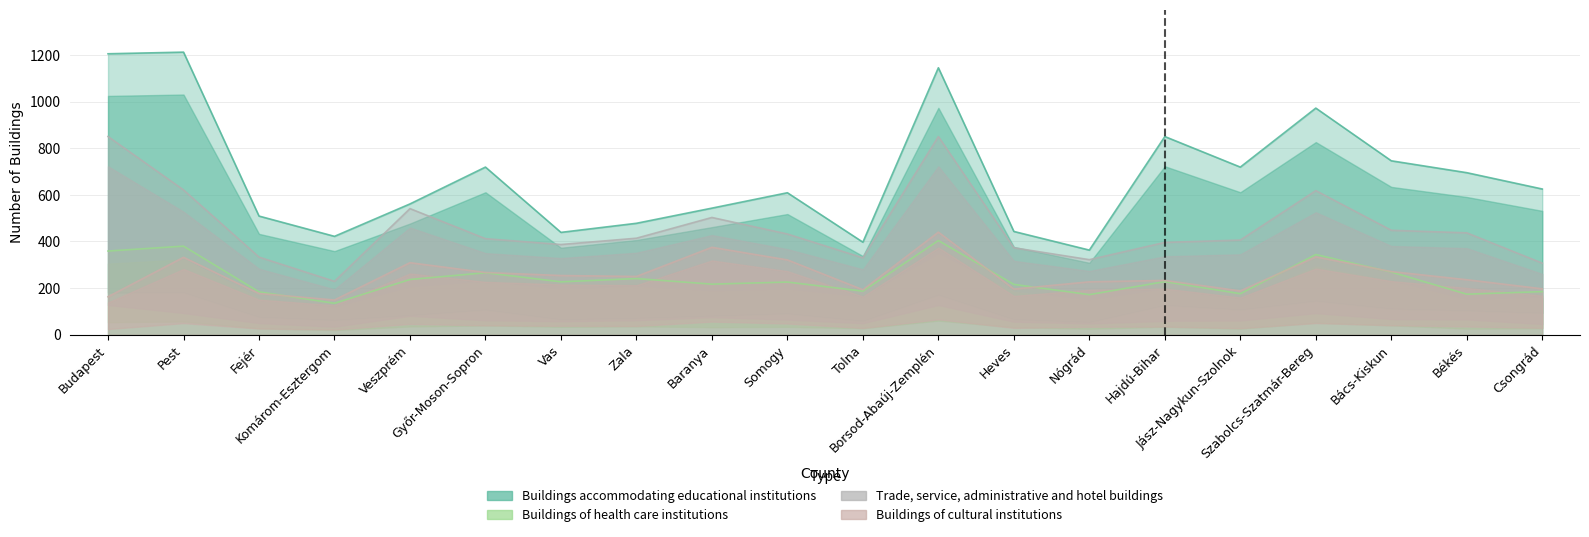

How many lines are shown in the chart?

4